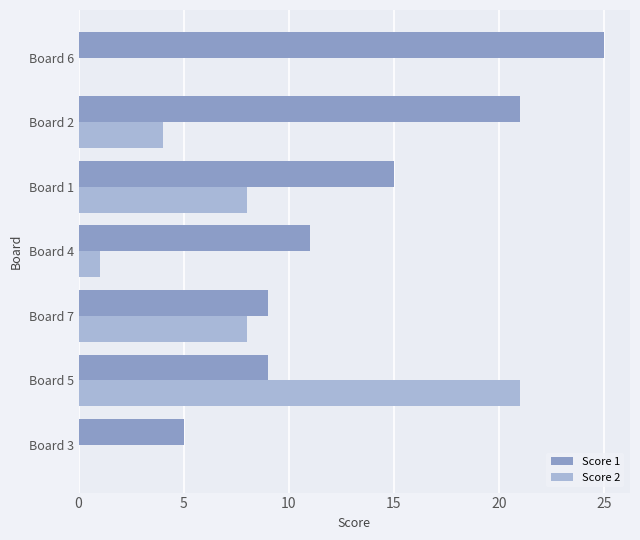

Is the value of Score 2 at Board 4 greater than the value of Score 1 at Board 1?

No